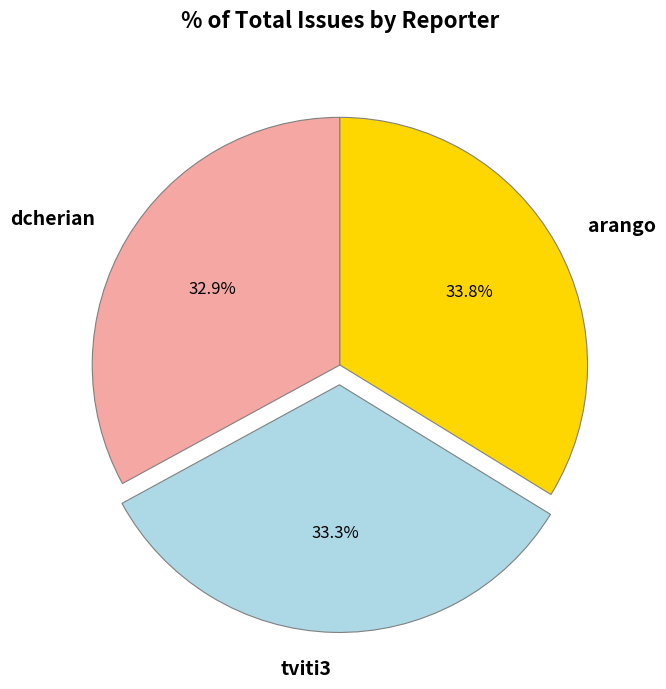

To the nearest percent, what is the difference between the largest and smallest slice percentages?

1%